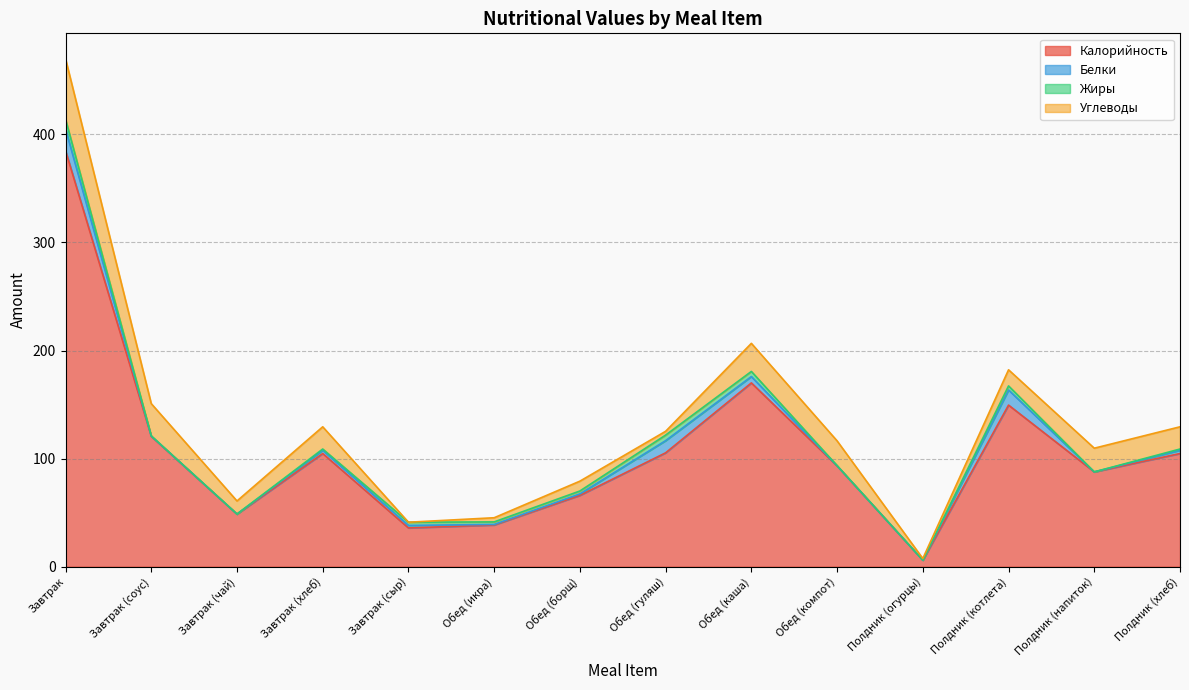

Rank the series by their maximum value, from highest to lowest.

Калорийность, Углеводы, Белки, Жиры